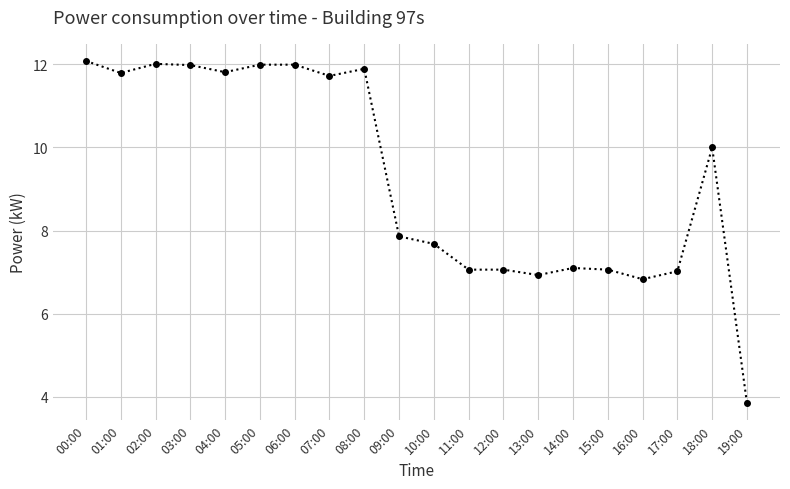

What is the ratio of the value at 07:00 to the value at 11:00?

1.7